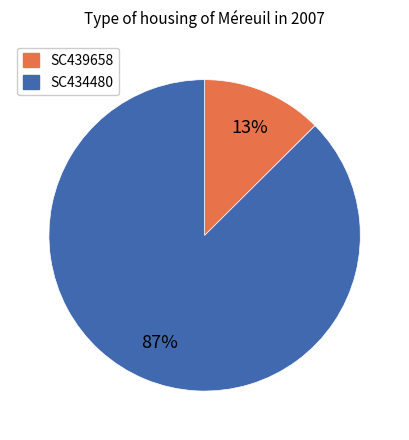

Is there any slice that represents more than half of the pie?

Yes